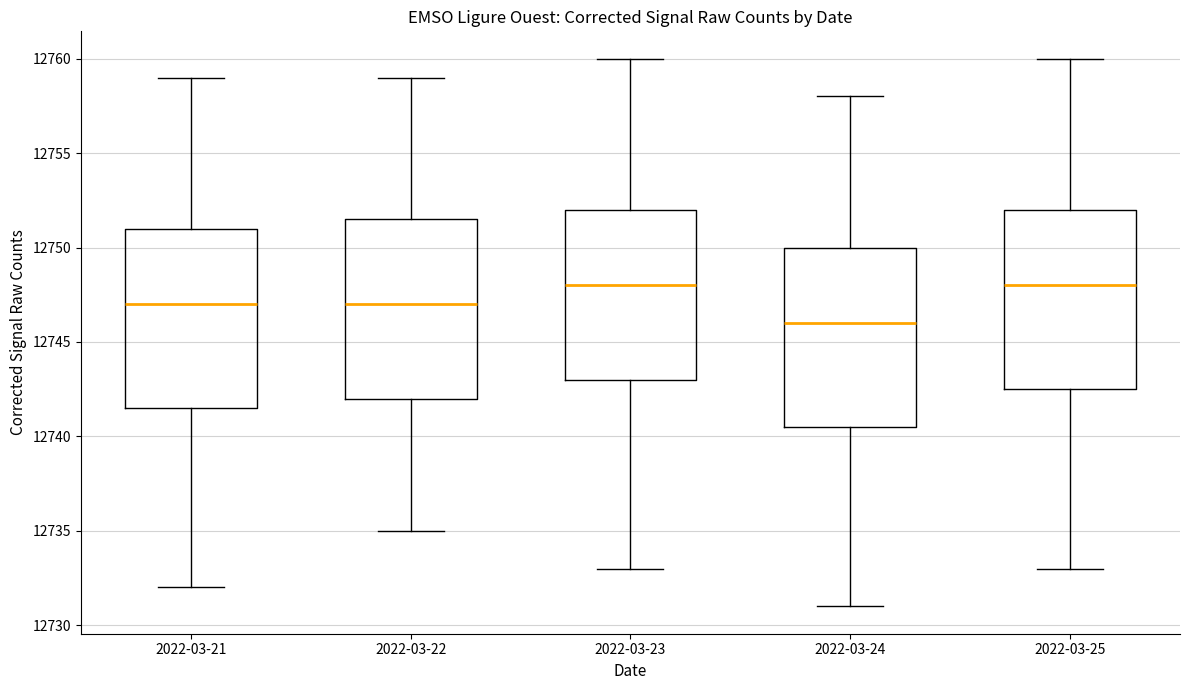

Where does the upper whisker of the box for 2022-03-25 end on the y-axis? The values are not printed on the chart, so give them approximately, as read against the axis.

12760.0